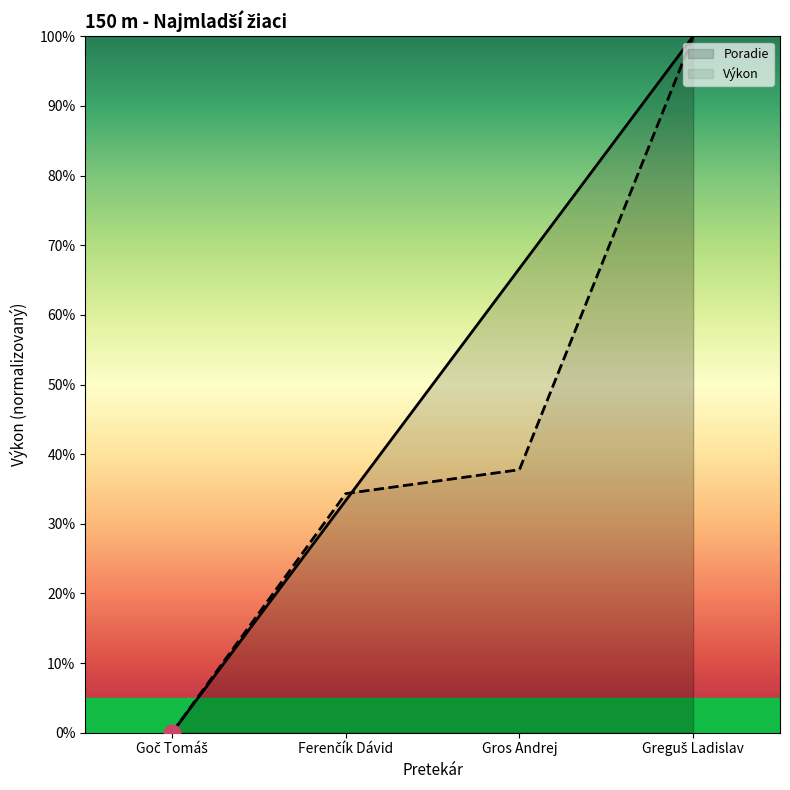

True or false: Výkon has more than 0 points higher than both neighbors.

False